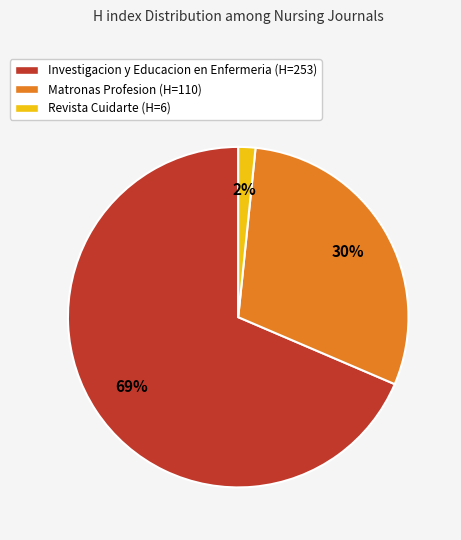

Is there a majority slice in this chart?

Yes